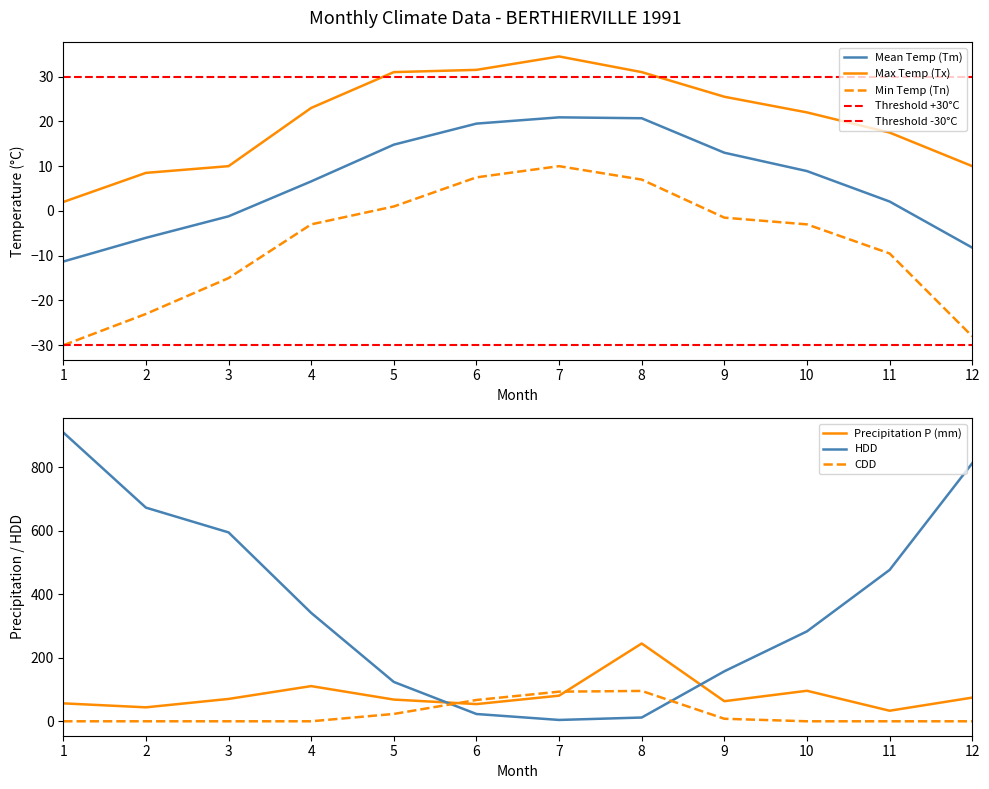

Reading right to left, list all the values displayed in this chart.

Tm: 12=-8.2	11=2.1	10=8.9	9=13.0	8=20.7	7=20.9	6=19.5	5=14.8	4=6.6	3=-1.2	2=-6.0	1=-11.3
Tx: 12=10.0	11=17.5	10=22.0	9=25.5	8=31.0	7=34.5	6=31.5	5=31.0	4=23.0	3=10.0	2=8.5	1=2.0
Tn: 12=-28.0	11=-9.5	10=-3.0	9=-1.5	8=7.0	7=10.0	6=7.5	5=1.0	4=-3.0	3=-15.0	2=-23.0	1=-30.0
P: 12=74.5	11=33.2	10=96.0	9=63.2	8=244.8	7=80.6	6=54.1	5=68.3	4=110.7	3=70.3	2=43.9	1=56.4
HDD: 12=812.0	11=476.3	10=283.0	9=157.3	8=11.8	7=4.2	6=22.9	5=123.8	4=341.1	3=594.4	2=672.3	1=908.9
CDD: 12=0.0	11=0.0	10=0.0	9=7.9	8=95.5	7=93.2	6=67.0	5=23.1	4=0.0	3=0.0	2=0.0	1=0.0